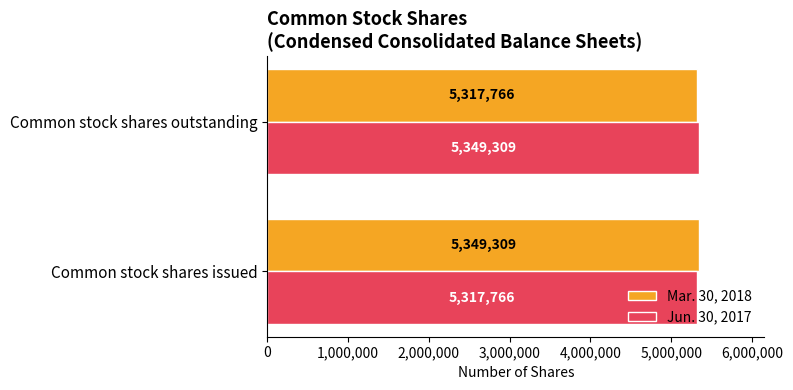

What is the total value across all series at Common stock shares issued?

10667075